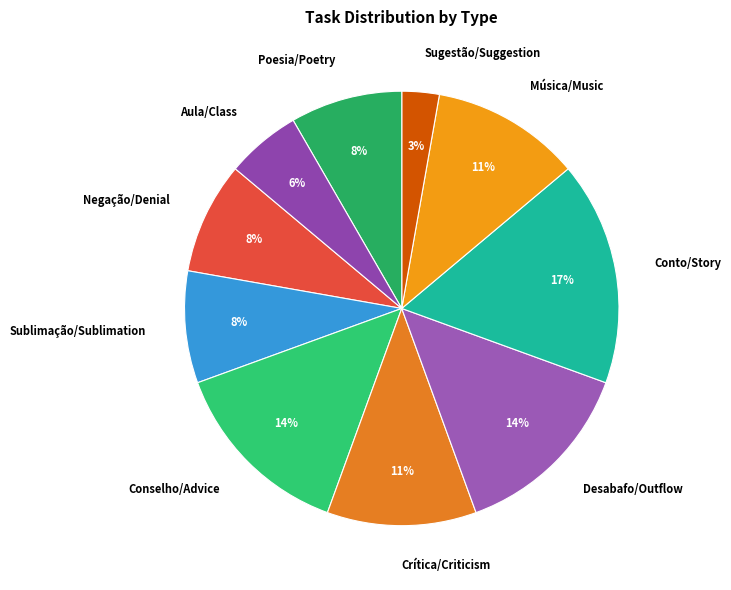

To the nearest percent, what is the average slice percentage?

10%